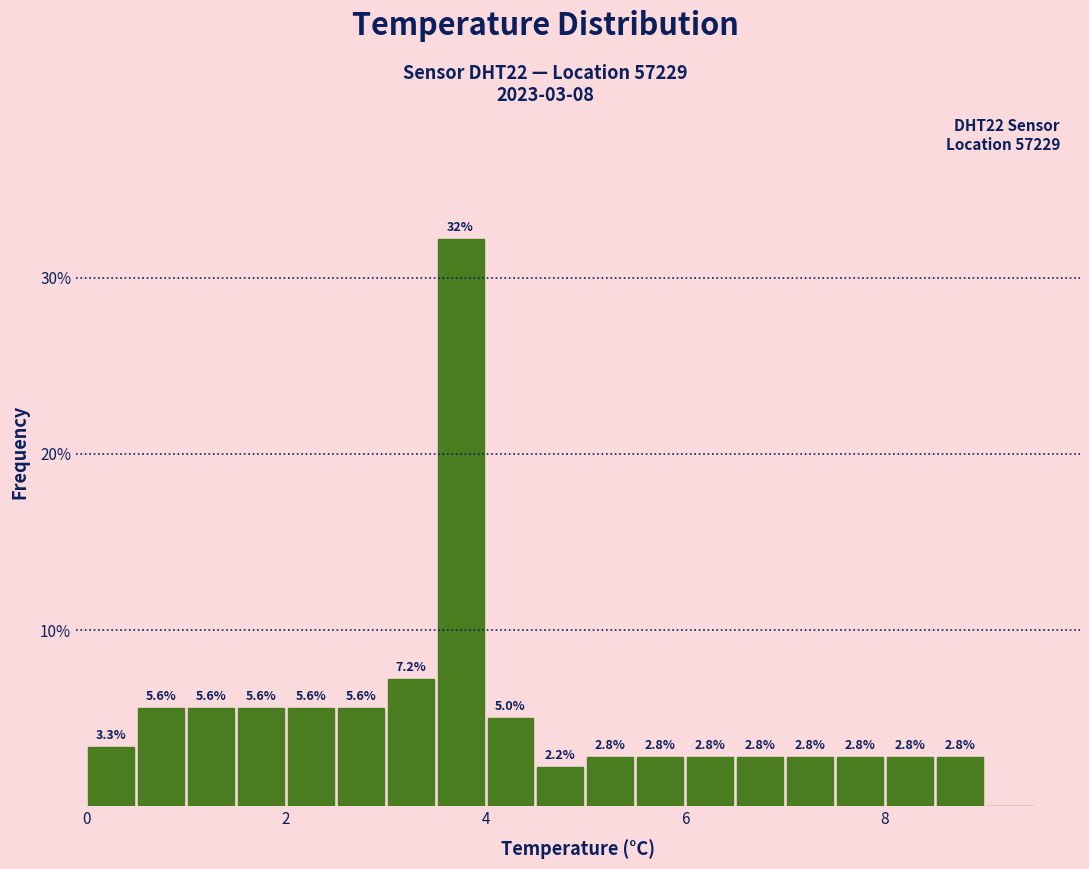

Around what value on the x-axis is the tallest bar? Give the approximate position of its centre, as read against the axis.

3.8